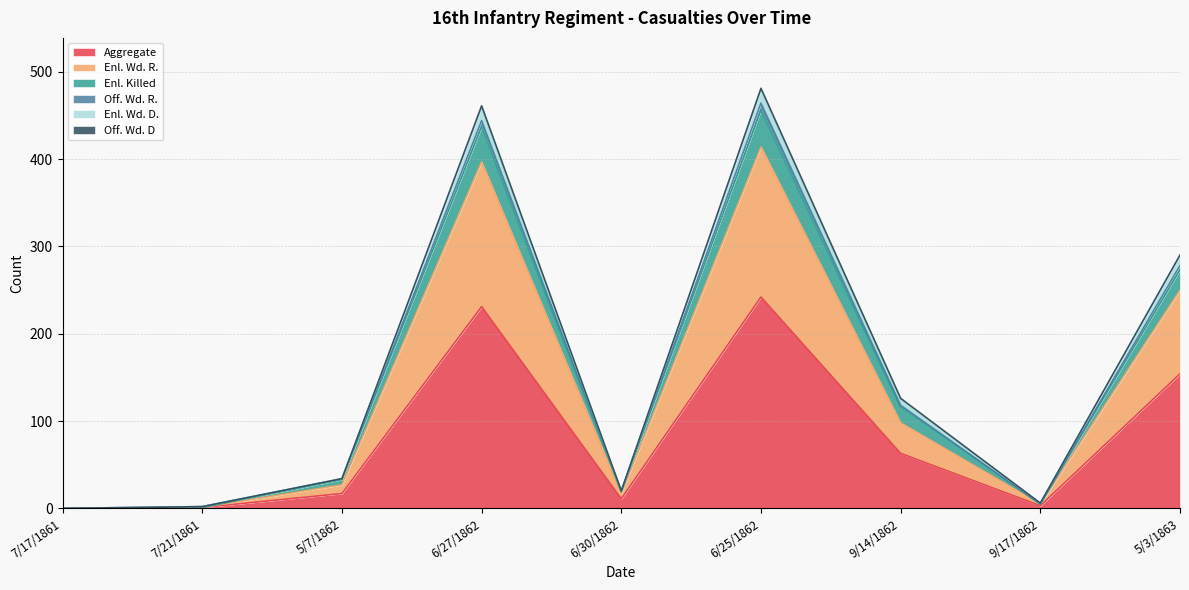

What is the average value of the Aggregate series?

80